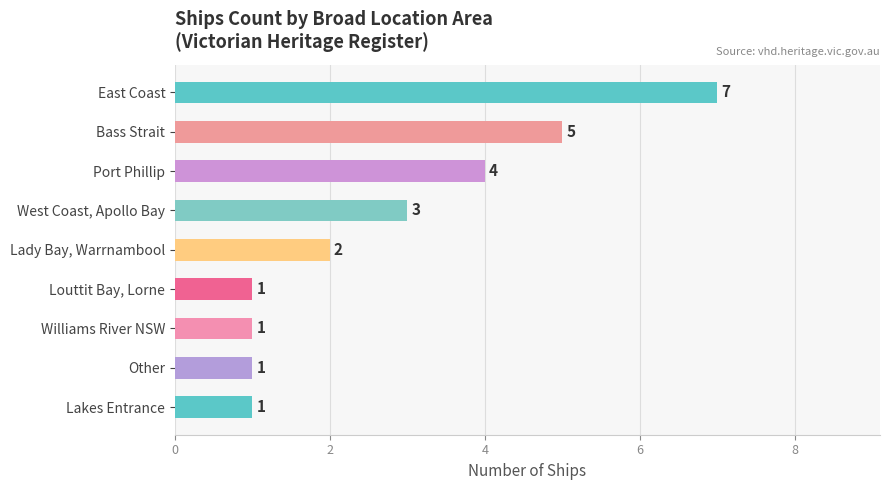

The chart shows a value of 9 at Bass Strait. True or false?

False